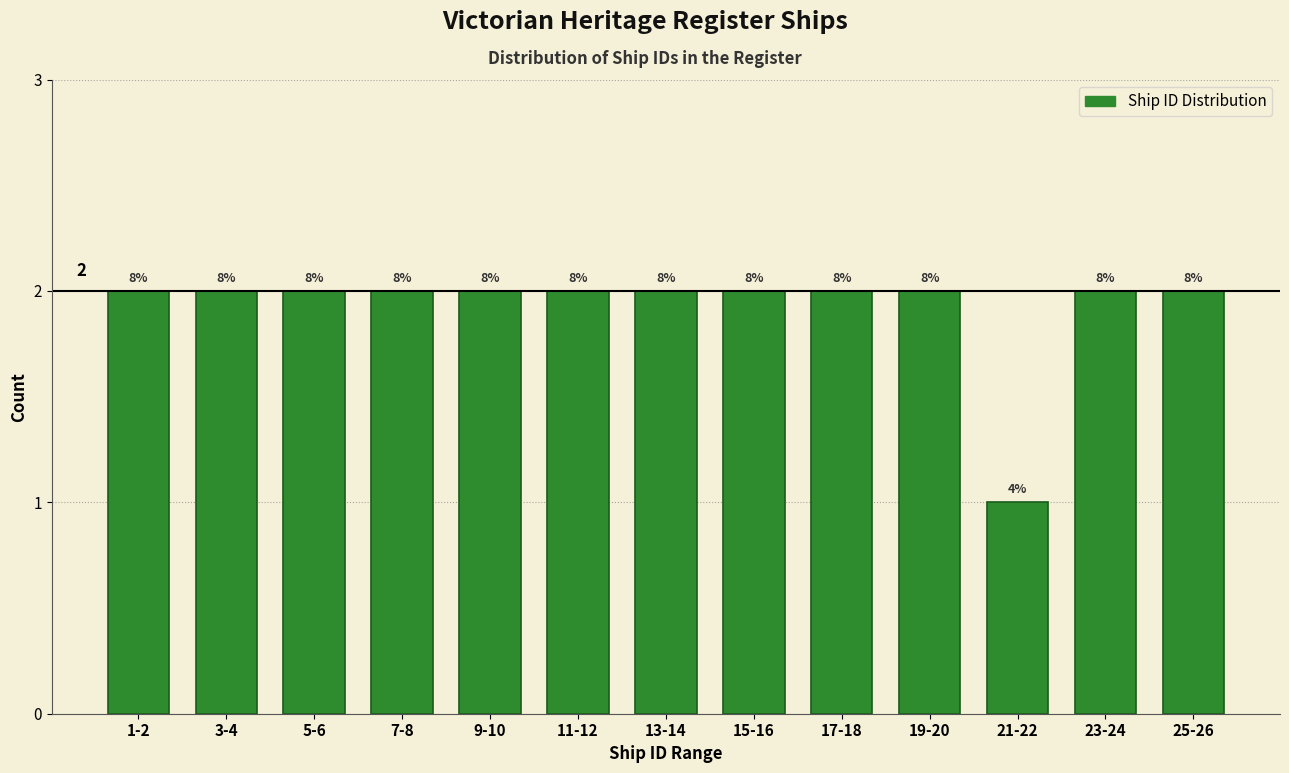

How many bars are there in total?

13